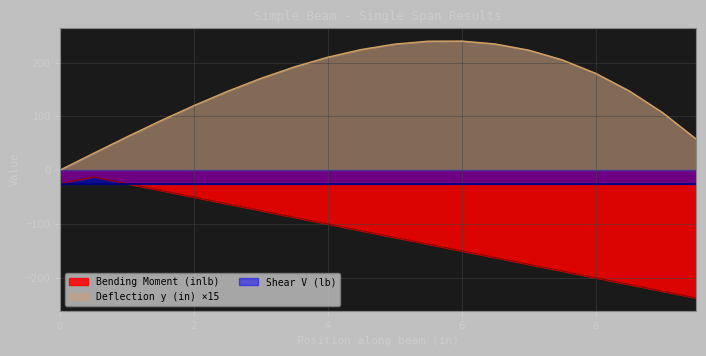

True or false: Bending Moment (inlb) has more than 0 points higher than both neighbors.

True